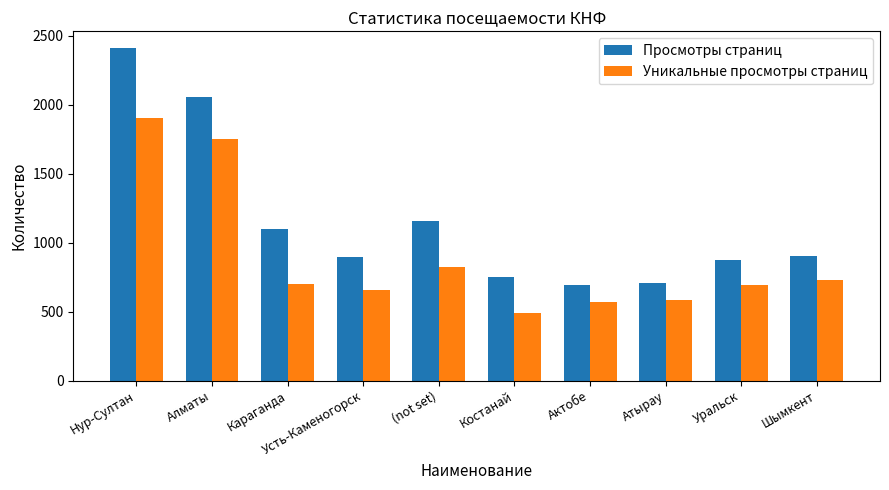

What is the difference between the highest and lowest values at Уральск?

178